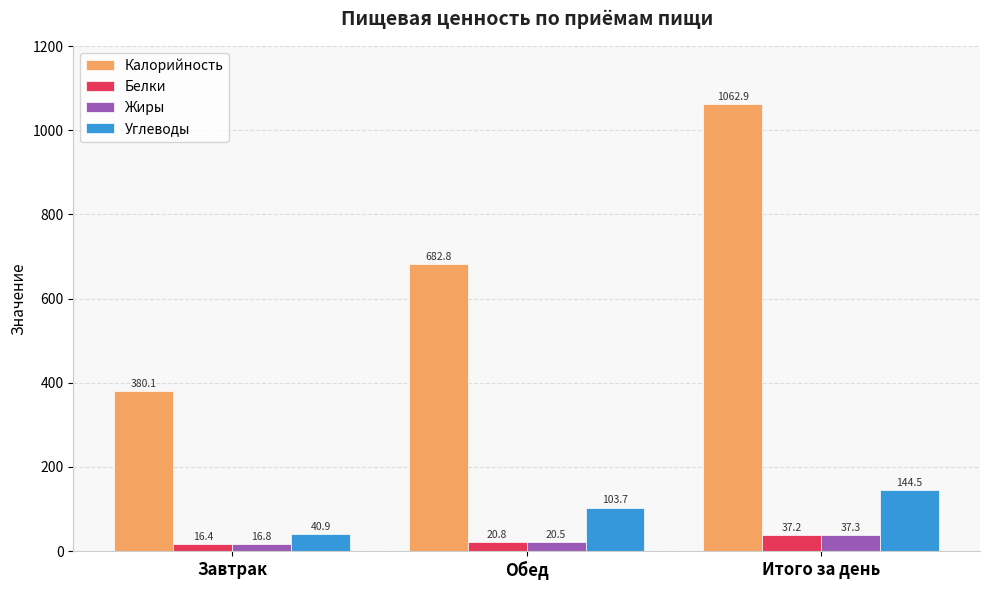

What are all the series names shown in the legend?

Калорийность, Белки, Жиры, Углеводы